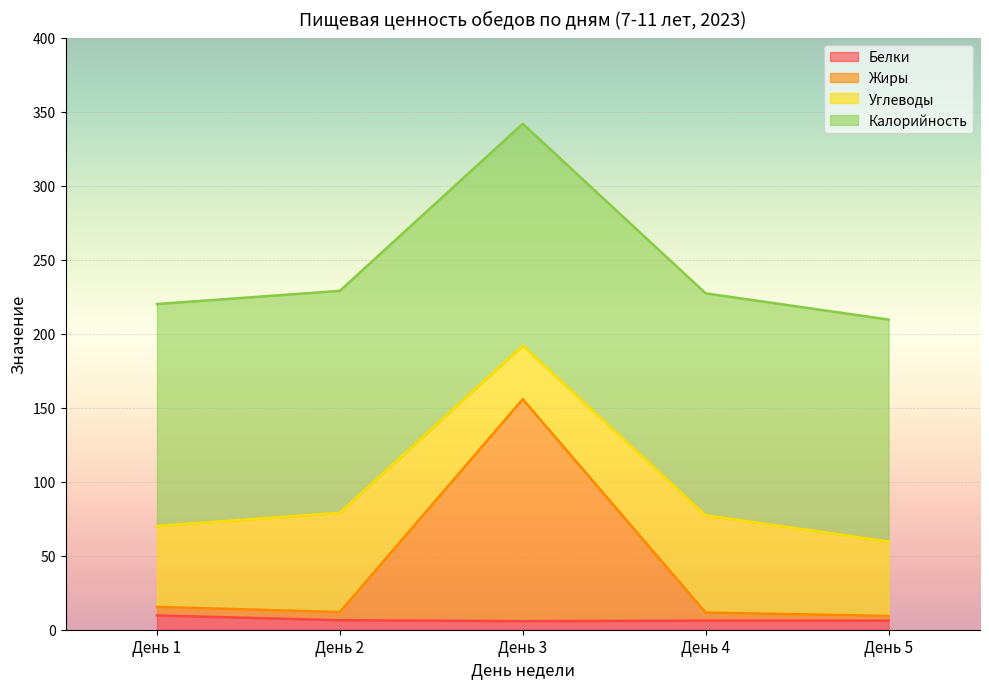

Which has a higher value, День 2 or День 4?

День 2